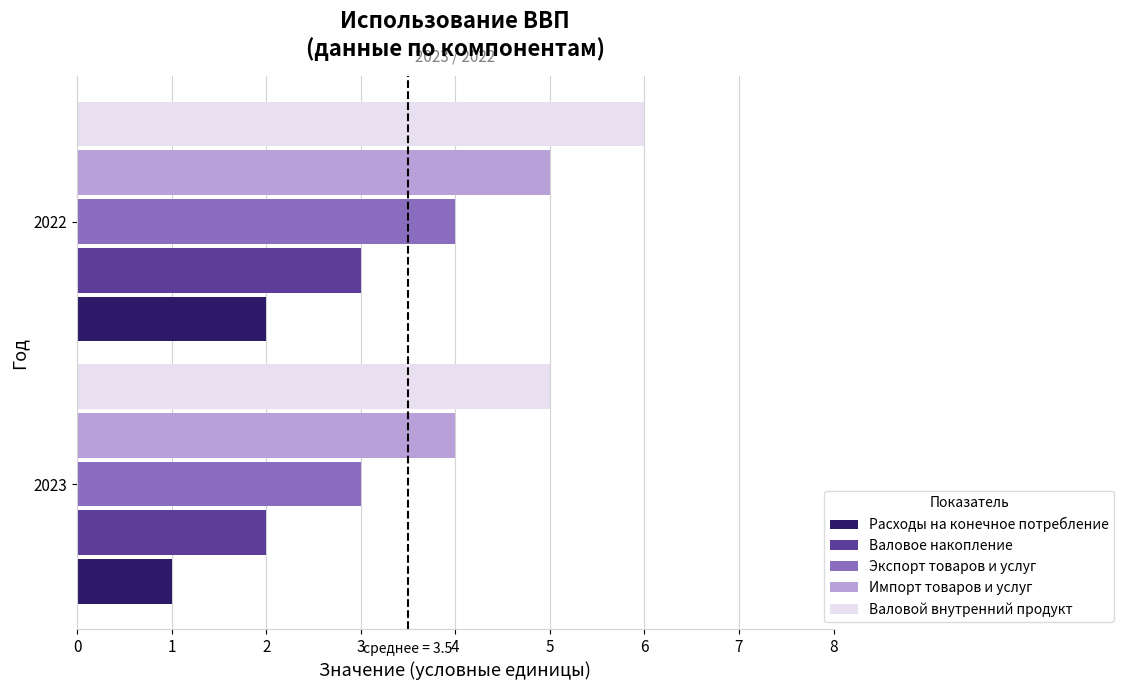

Count the Валовой внутренний продукт values in the range 5 to 6.

2